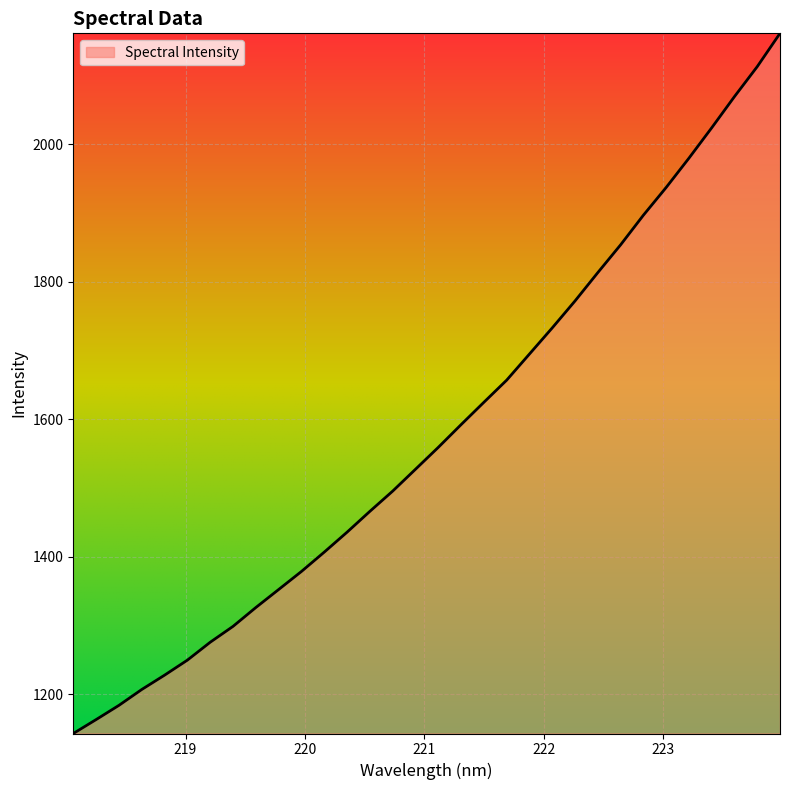

Count the number of data series in this chart.

1